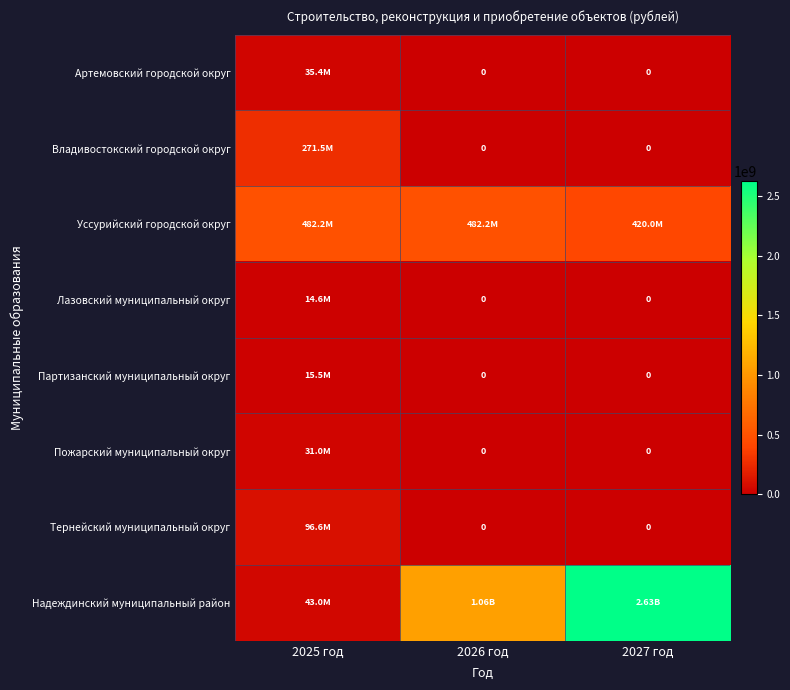

Which series has the largest range (max minus min)?

Надеждинский муниципальный район